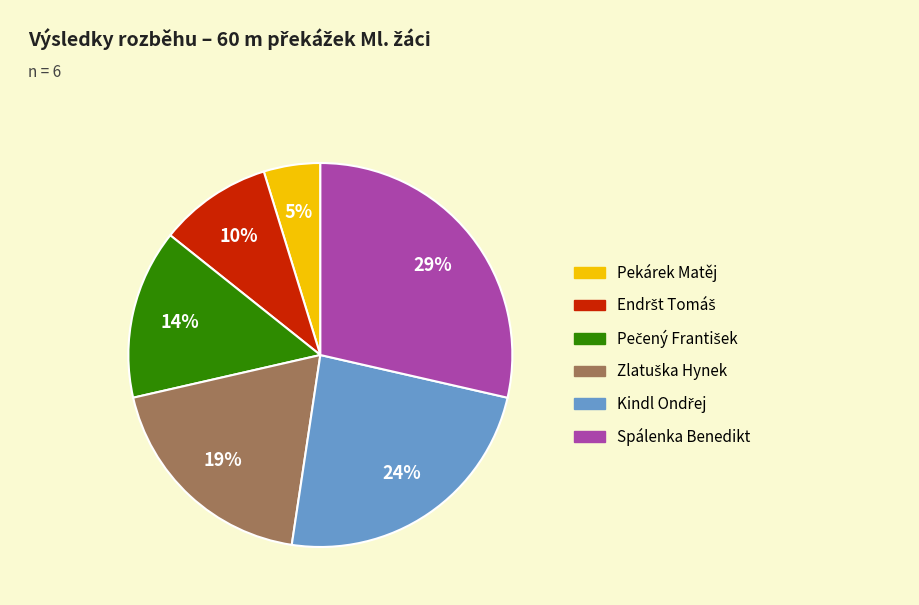

Does any single category account for the majority?

No